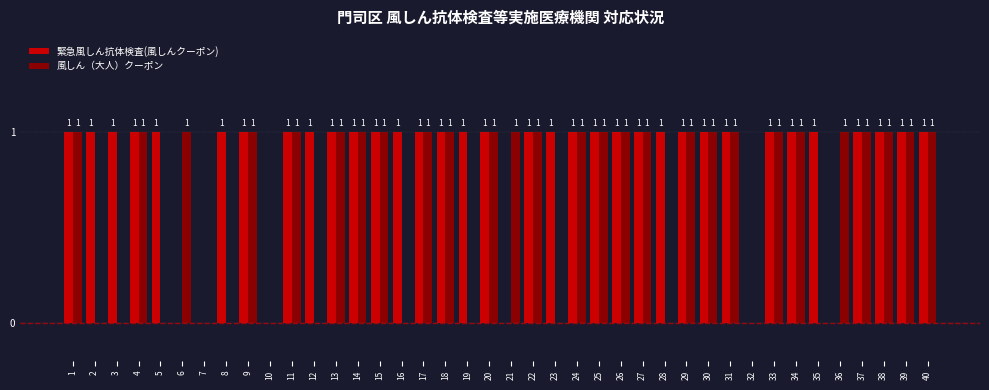

What is the maximum value for 緊急風しん抗体検査(風しんクーポン)?

1